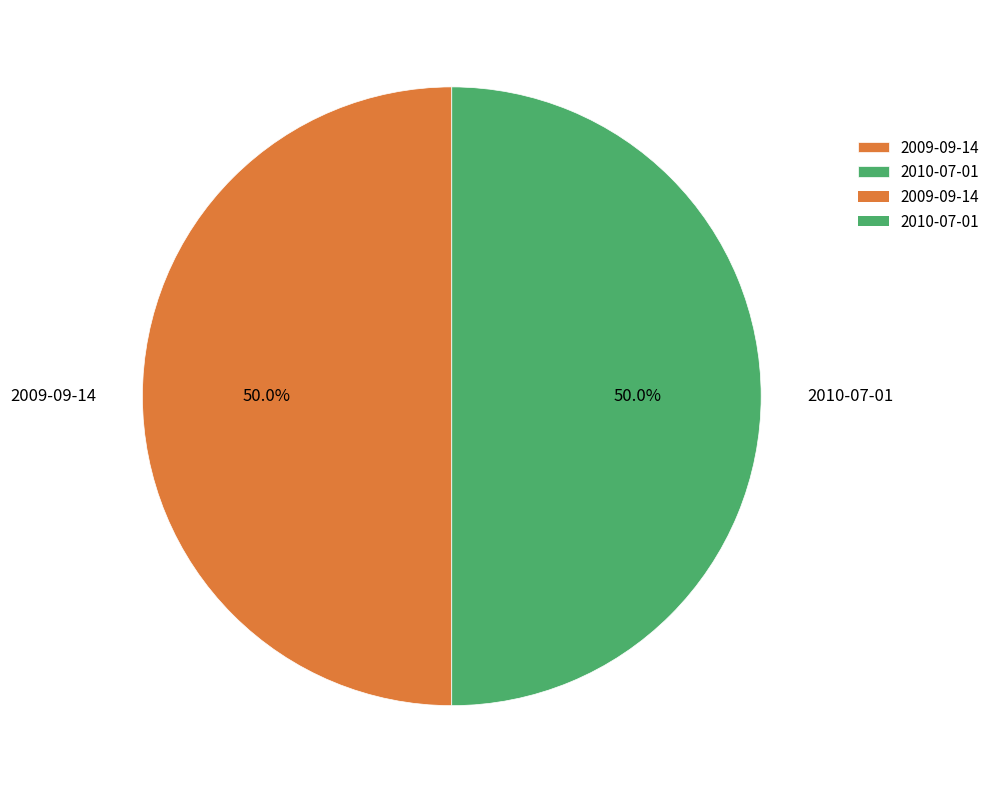

What is the ratio of the value at 2010-07-01 to the value at 2009-09-14?

1.0